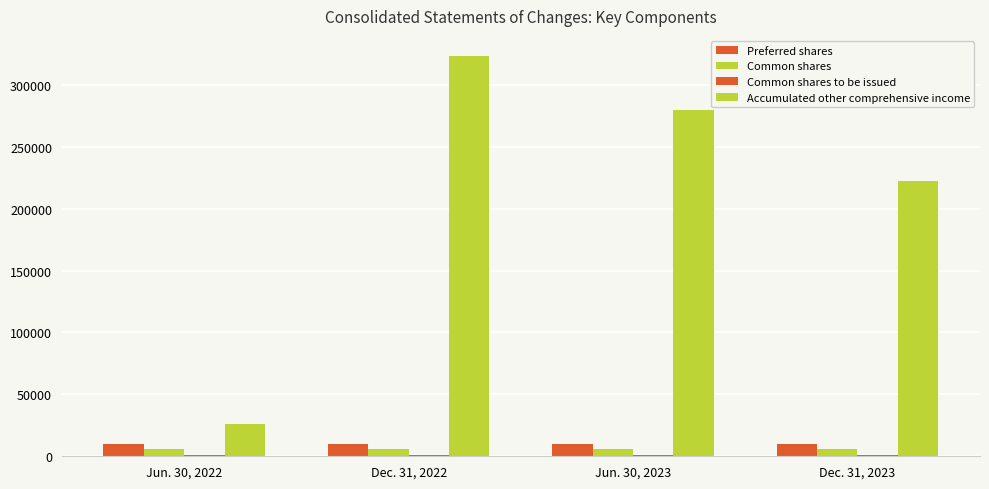

How many categories are shown in the chart?

4